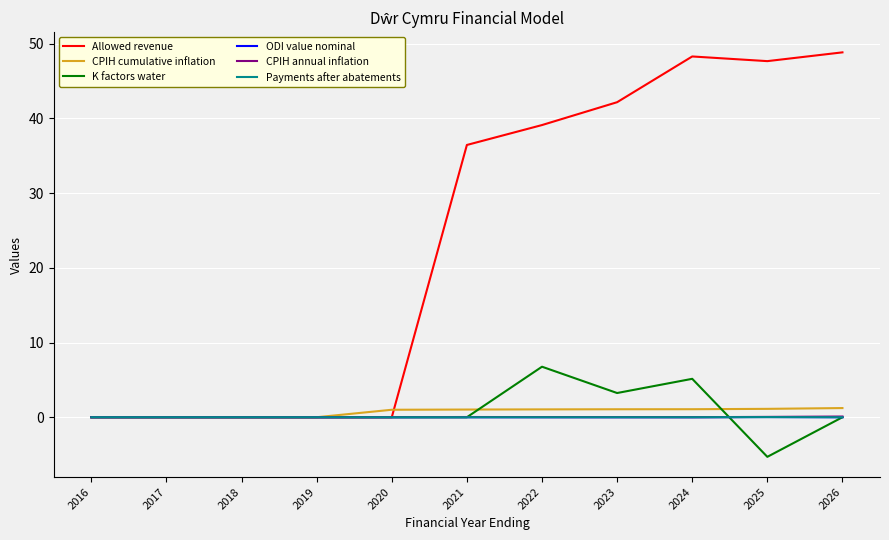

What are all the series names shown in the legend?

Allowed revenue, CPIH cumulative inflation, K factors water, ODI value nominal, CPIH annual inflation, Payments after abatements